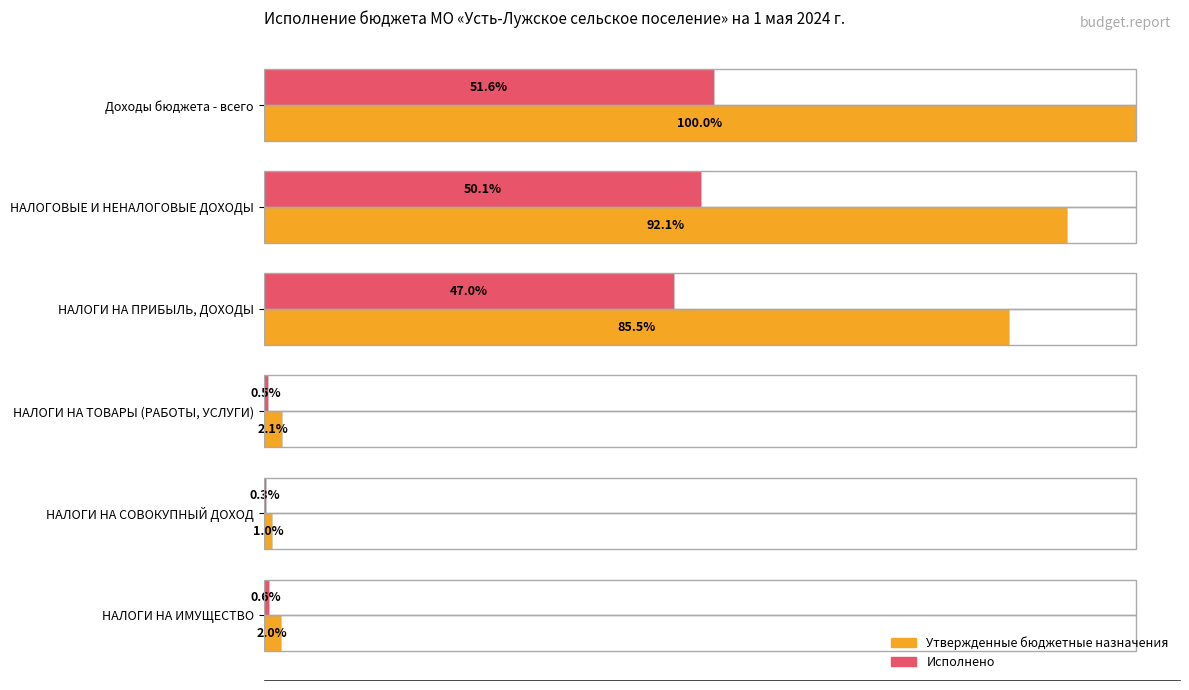

What position from the right is НАЛОГИ НА СОВОКУПНЫЙ ДОХОД?

2